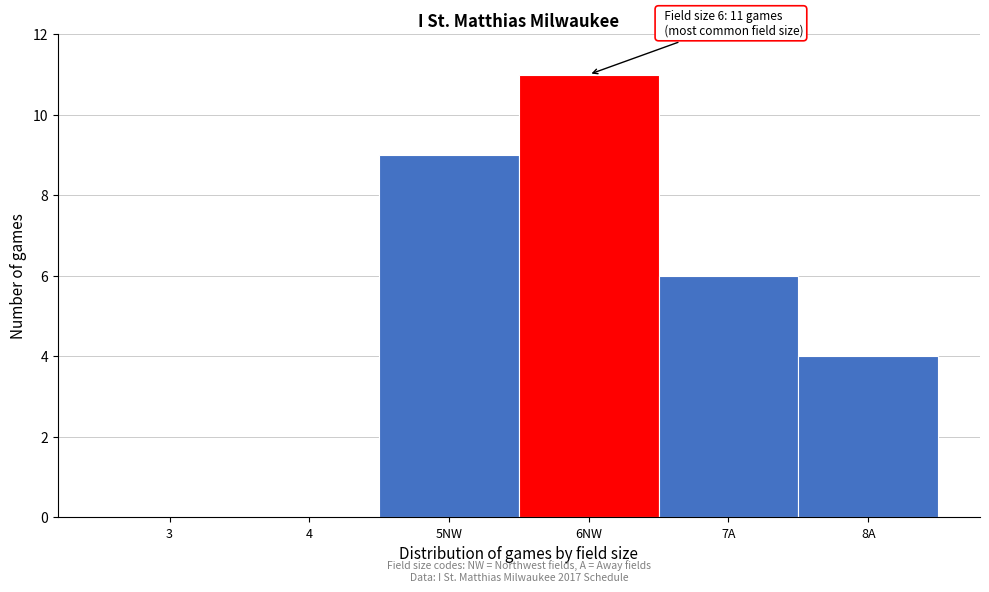

Reading right to left, list all the values displayed in this chart.

8A=4	7A=6	6NW=11	5NW=9	4=0	3=0